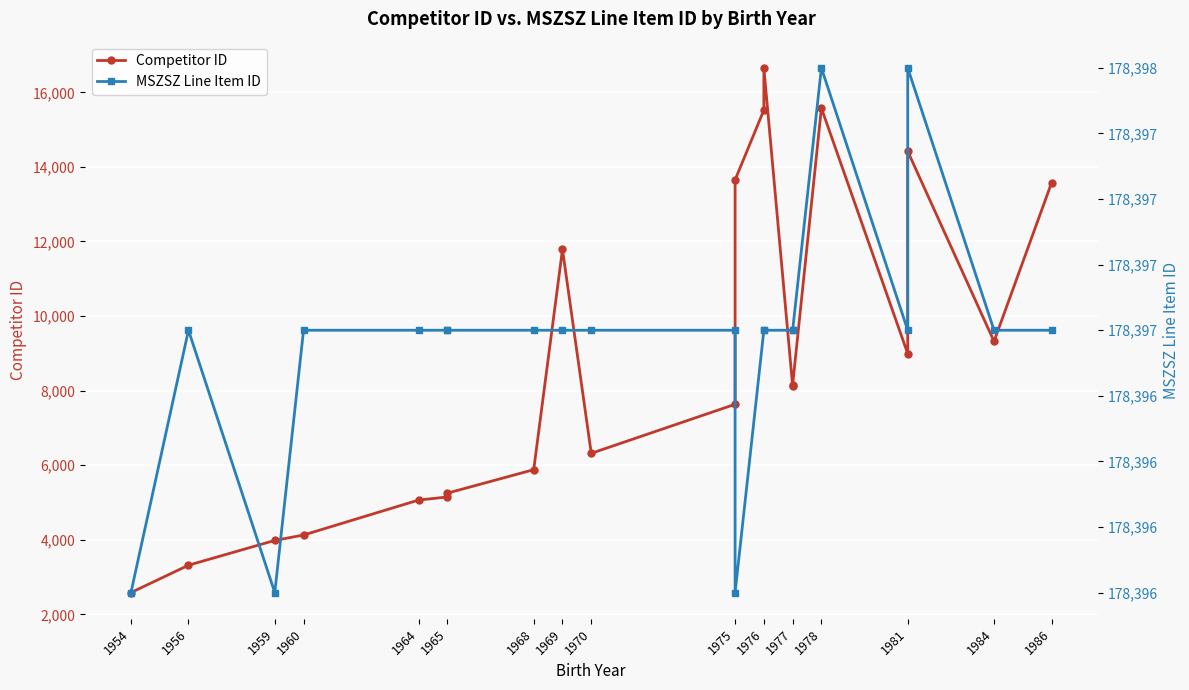

Count the number of data series in this chart.

2